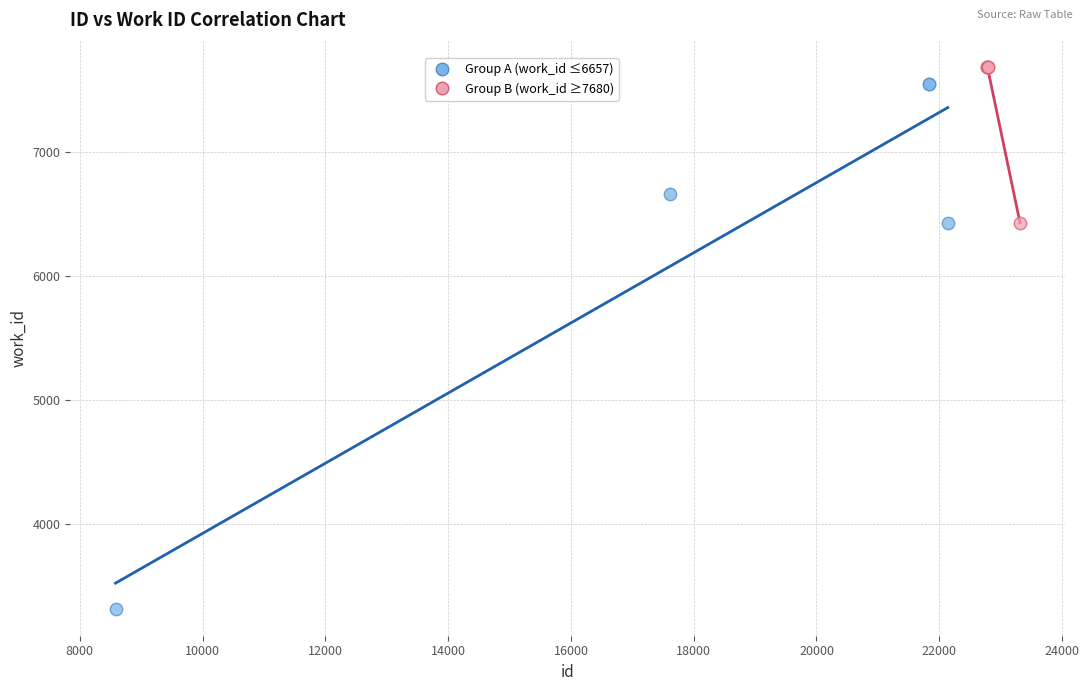

Which series has the largest Y range (max minus min)?

Group A (work_id ≤6657)